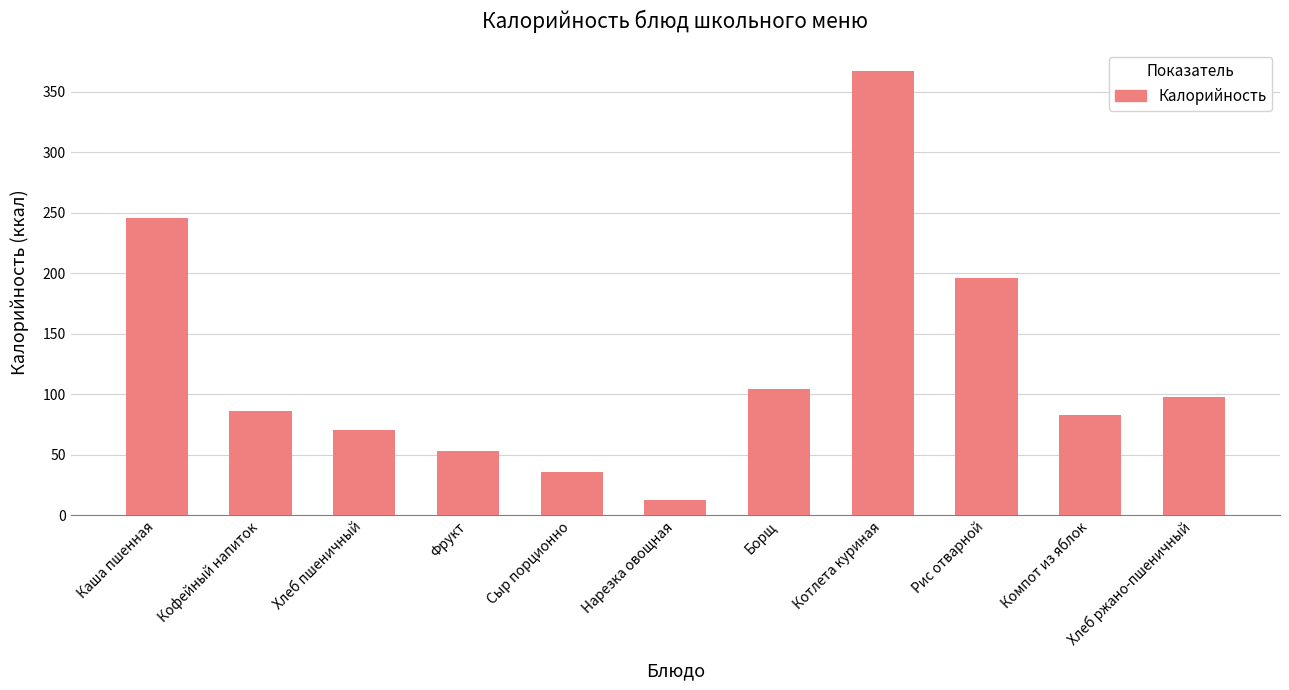

Approximately how many times larger is the value at Фрукт compared to Хлеб пшеничный?

0.8